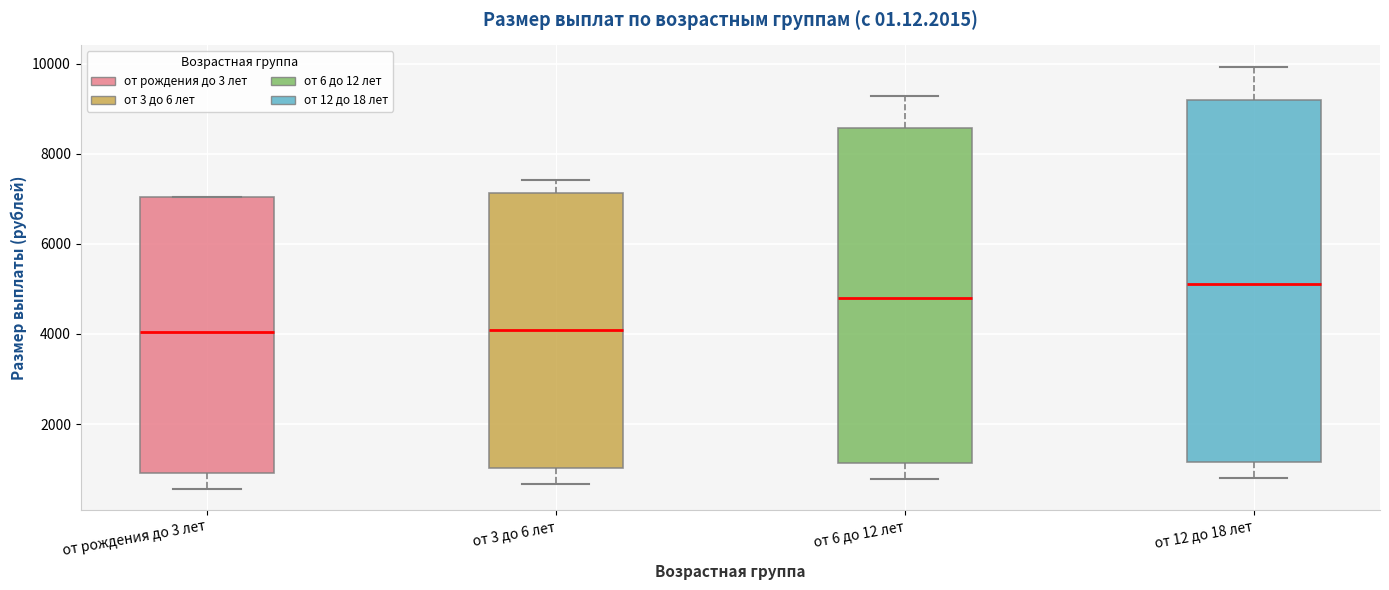

Reading left to right, read every box against the y-axis: the position of its median line, the range the box covers, and the ends of its whiskers. The values are not printed on the chart, so give them approximately, as read against the axis.

от рождения до 3 лет: median 4000, box 1000 to 7000, whiskers 600 to 7000
от 3 до 6 лет: median 4000, box 1000 to 7200, whiskers 600 to 7400
от 6 до 12 лет: median 4800, box 1200 to 8600, whiskers 800 to 9200
от 12 до 18 лет: median 5200, box 1200 to 9200, whiskers 800 to 10000